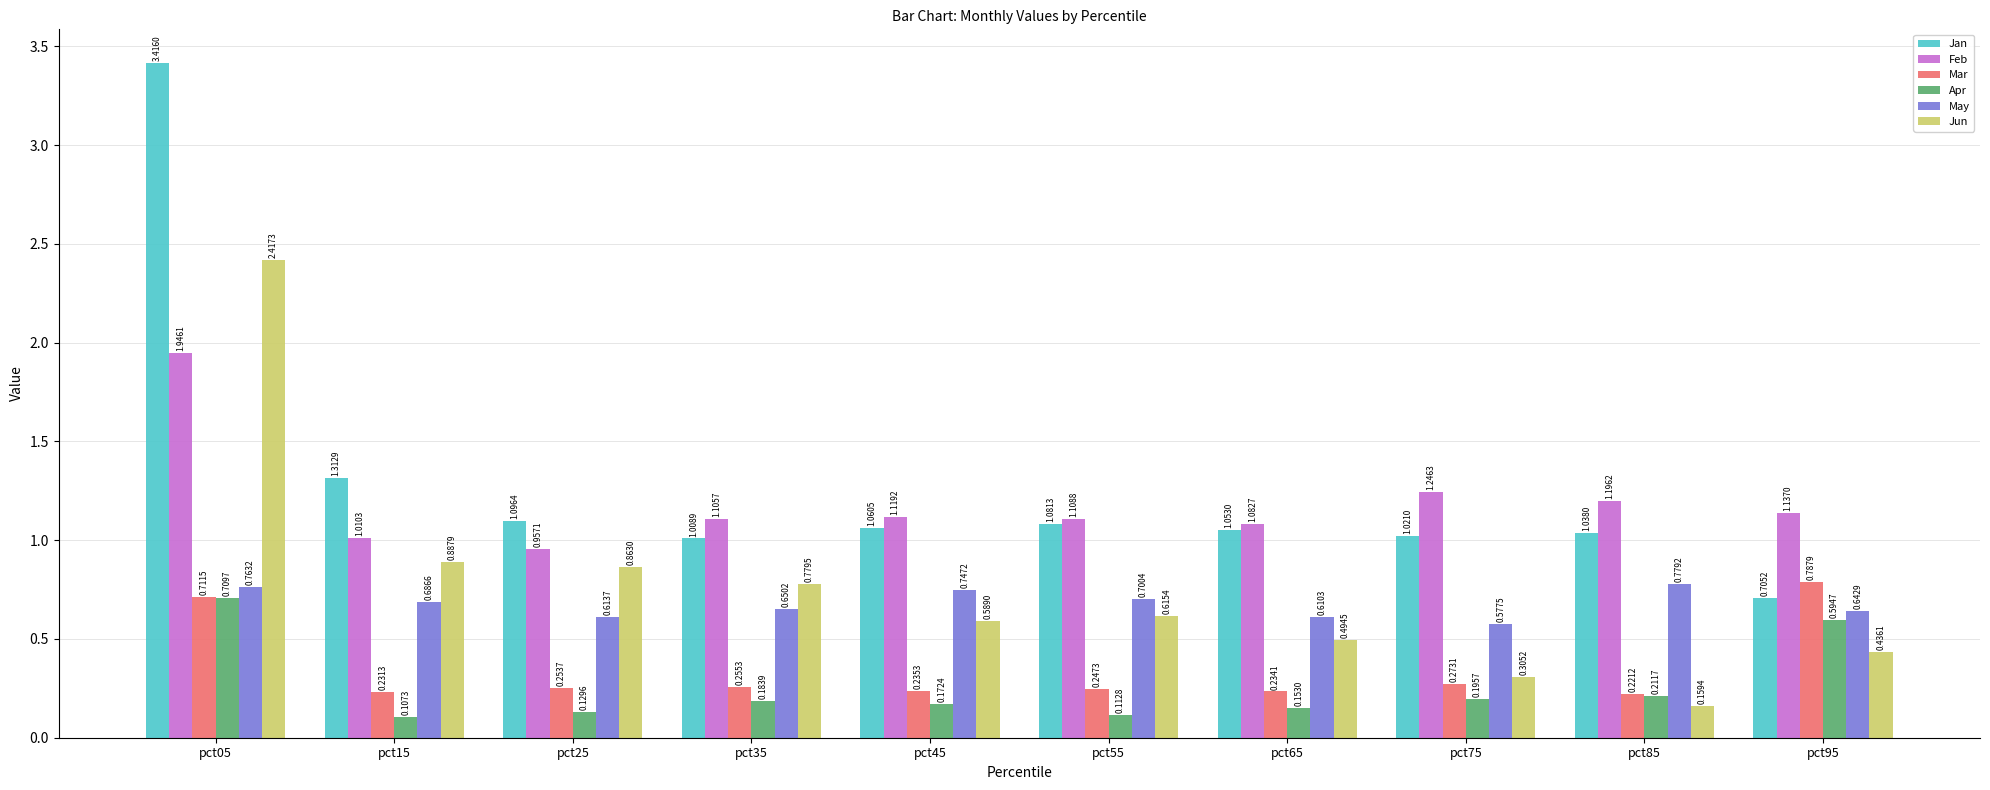

Rank the series at pct55 from lowest to highest value.

Apr, Mar, Jun, May, Jan, Feb